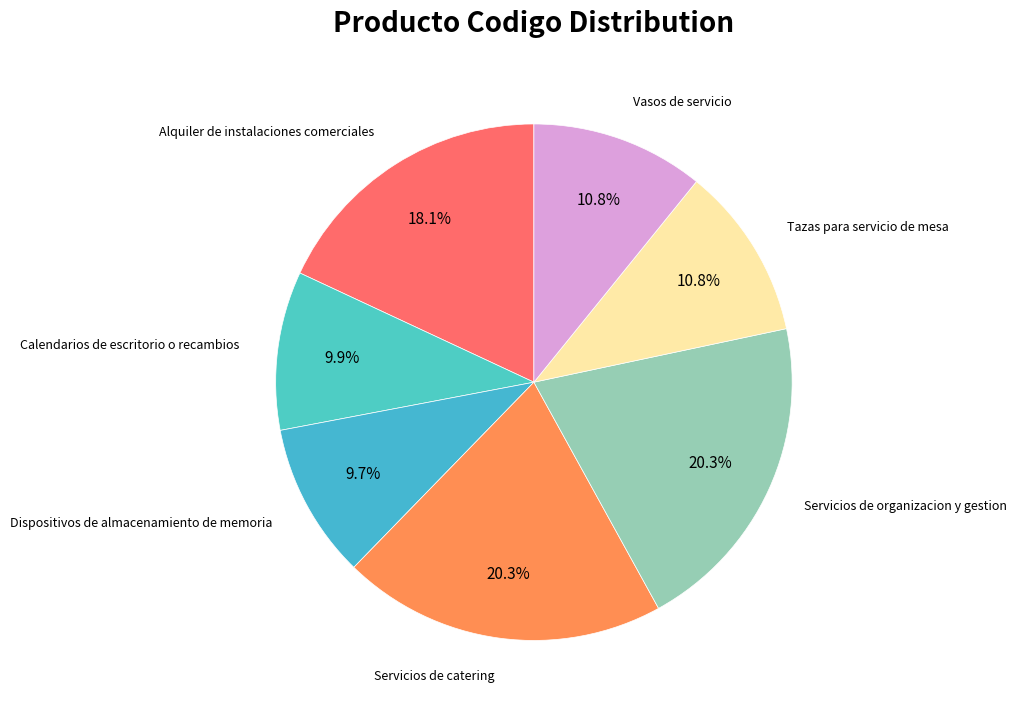

How many segments does this pie chart have?

7